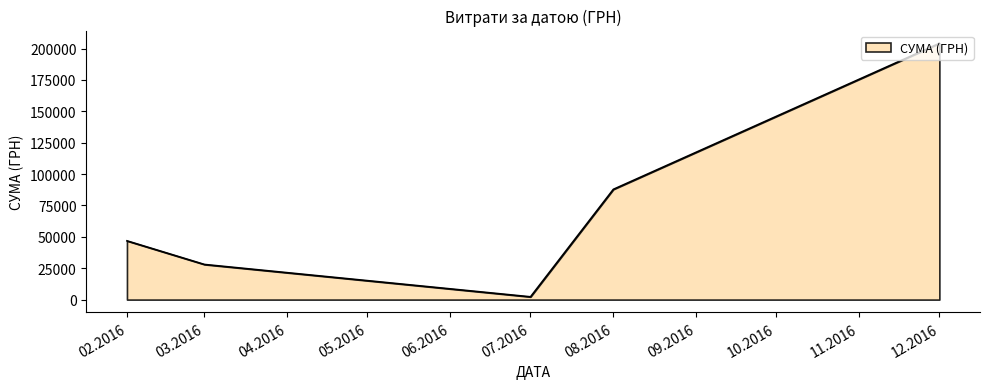

List the labels in order of value, smallest first.

07.2016, 03.2016, 02.2016, 08.2016, 12.2016